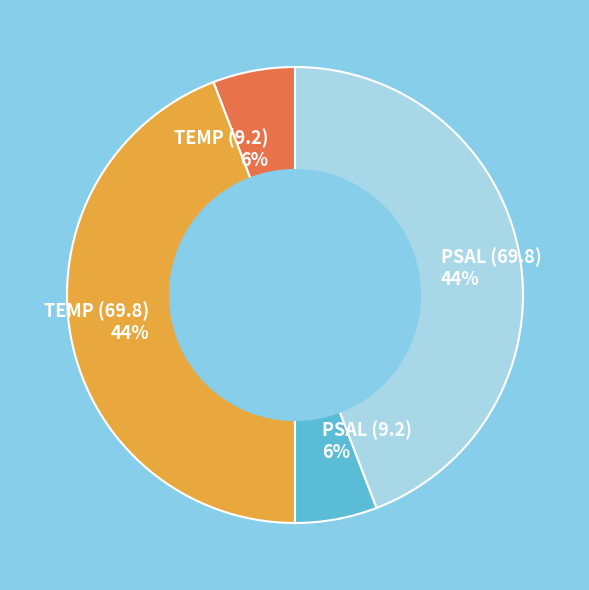

Count the number of slices in the pie.

4